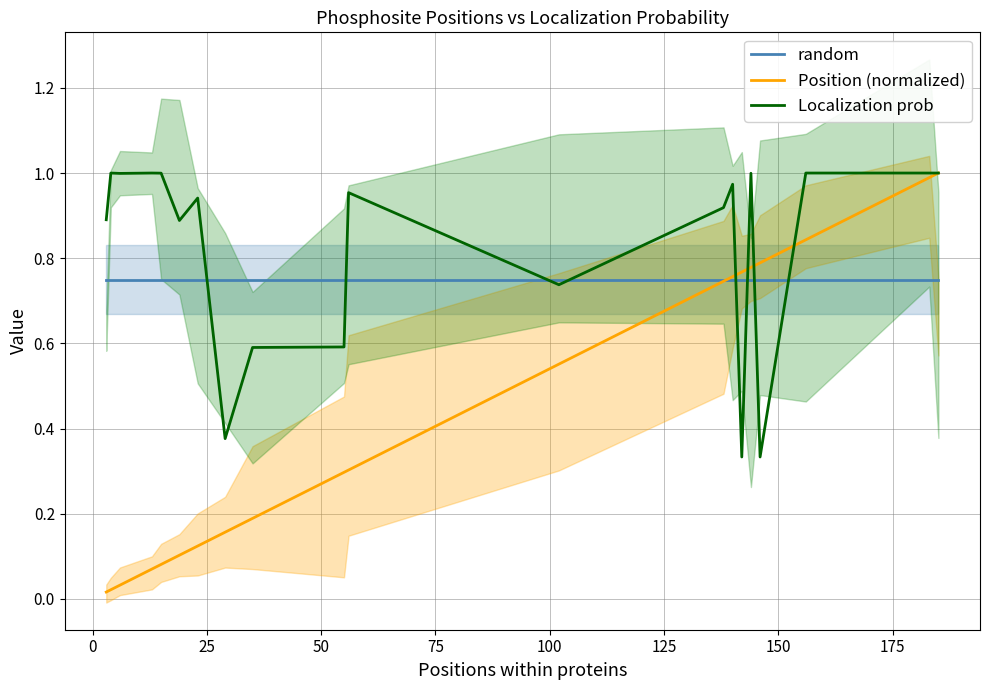

What is the maximum value shown in the chart?

1.0